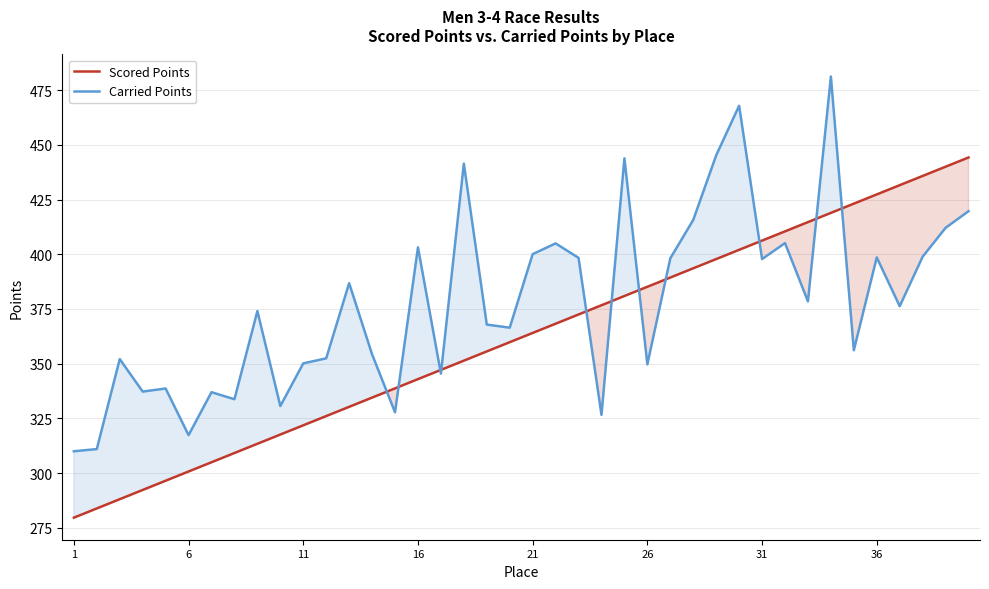

What is the minimum value for Carried Points?

310.0